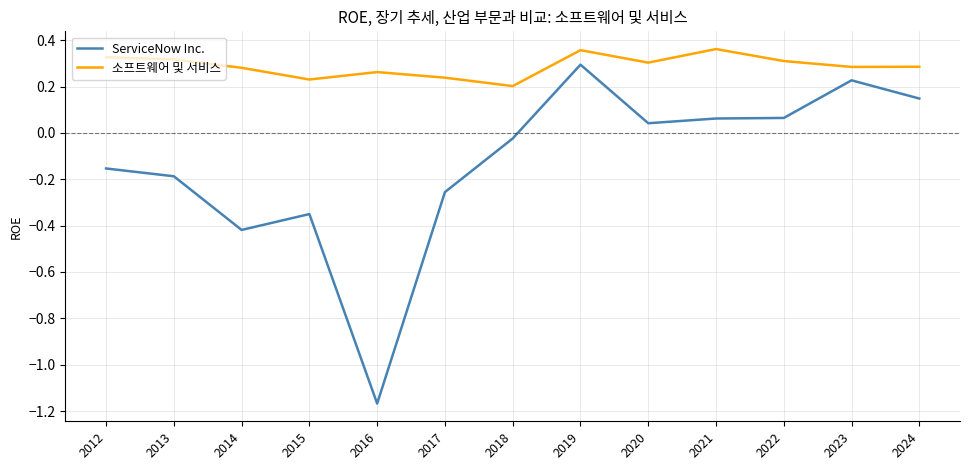

The 소프트웨어 및 서비스 series shows 0.5 at 2019. True or false?

False